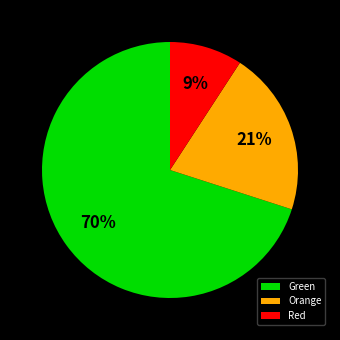

What percentage is the Red slice, to the nearest percent?

9%